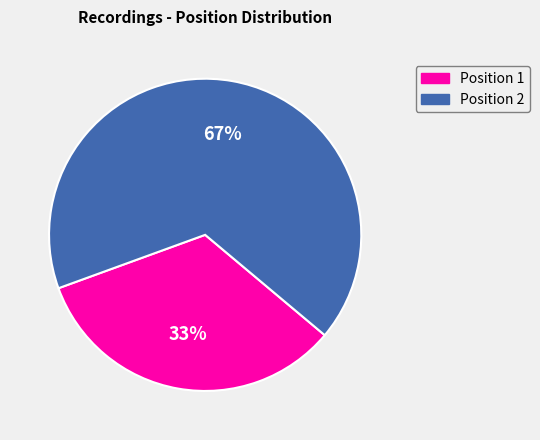

Does any single category account for the majority?

Yes